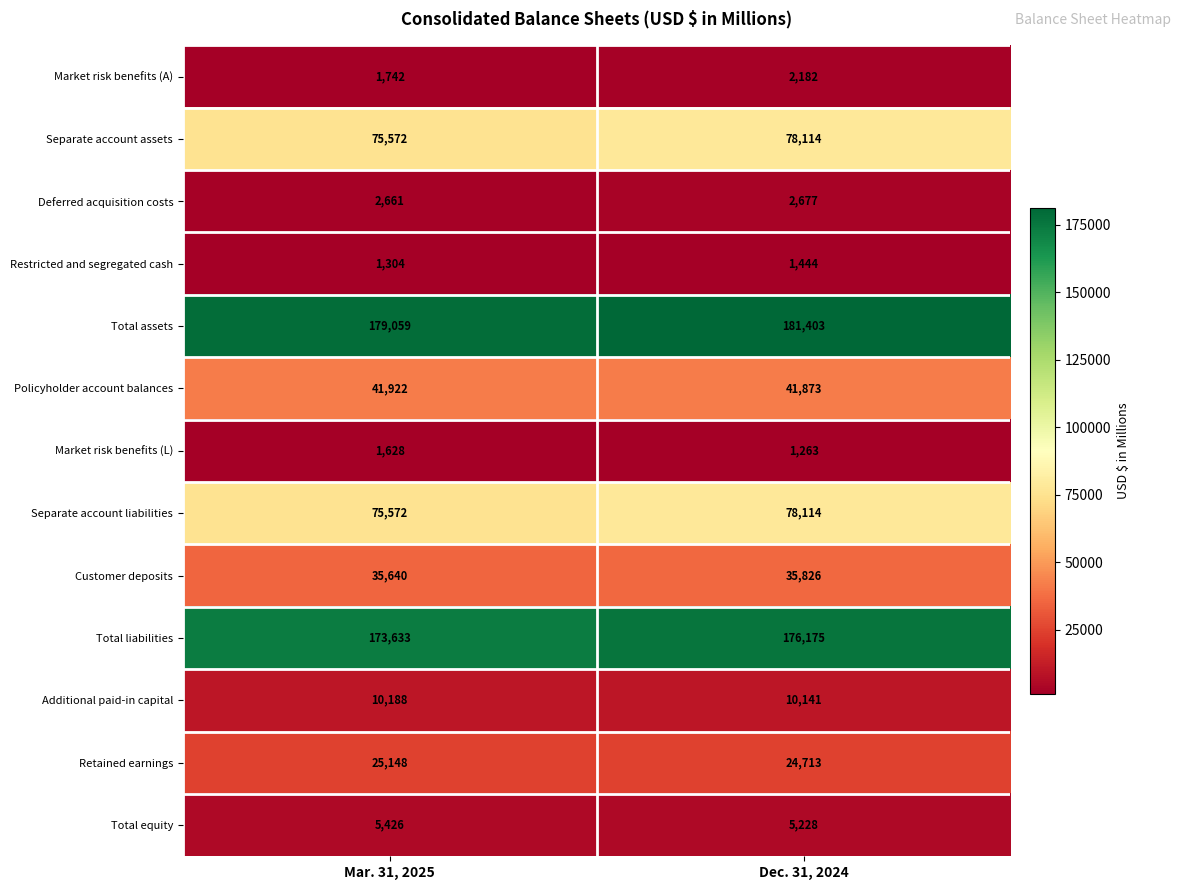

Which category has the highest value across all series?

Dec. 31, 2024